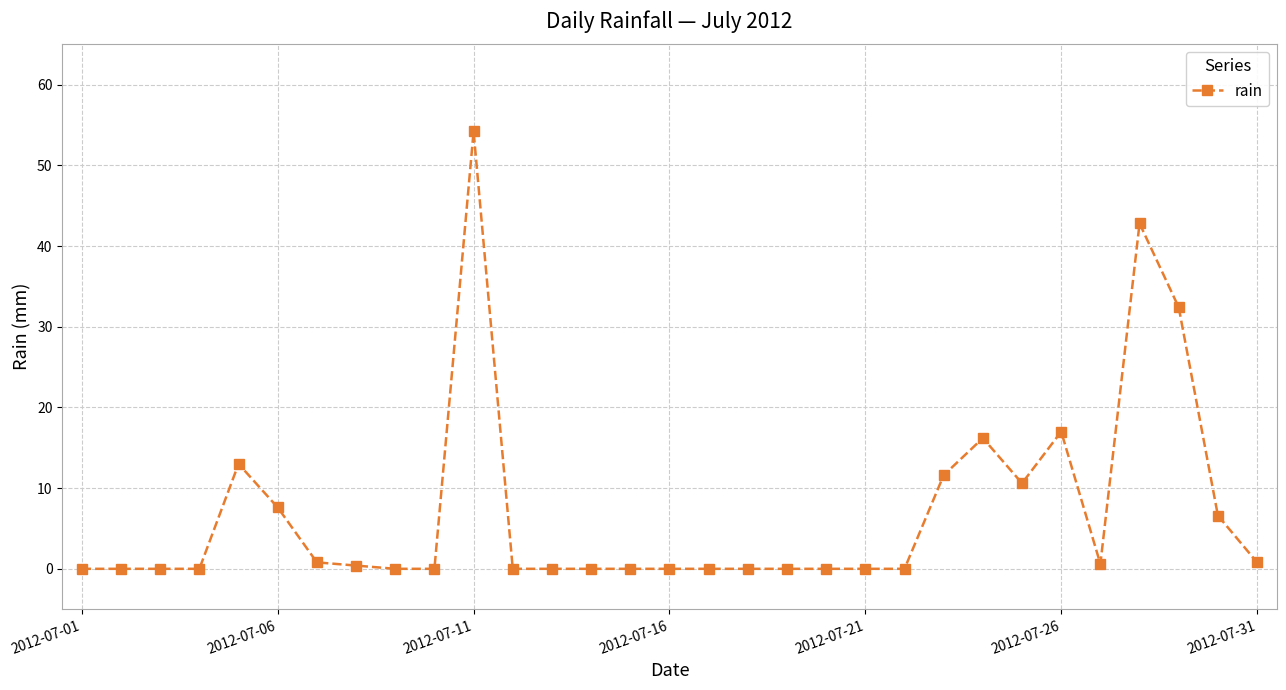

True or false: there are more than 0 points higher than both neighbors.

True